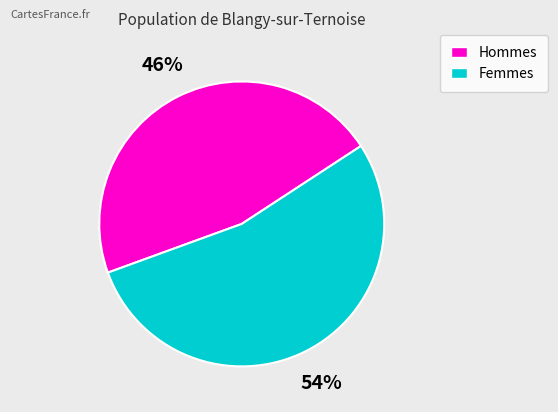

Is there a majority slice in this chart?

Yes